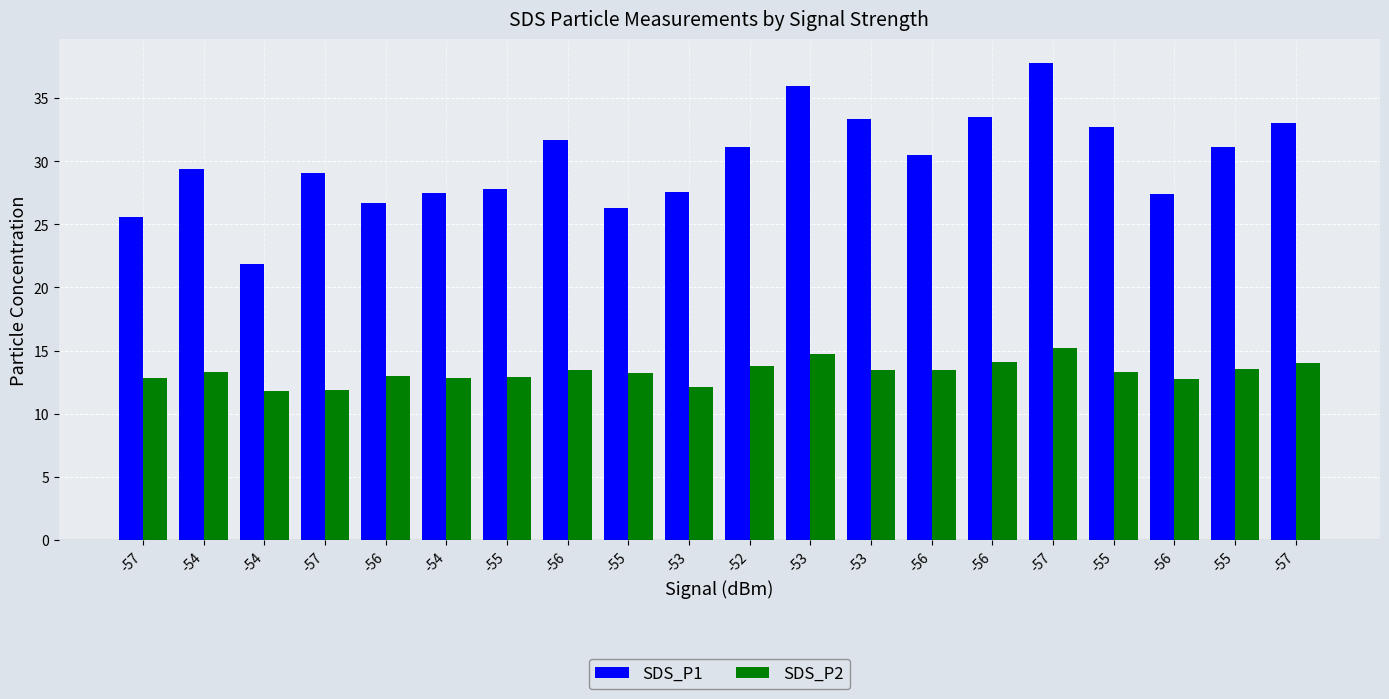

What are all the series names shown in the legend?

SDS_P1, SDS_P2